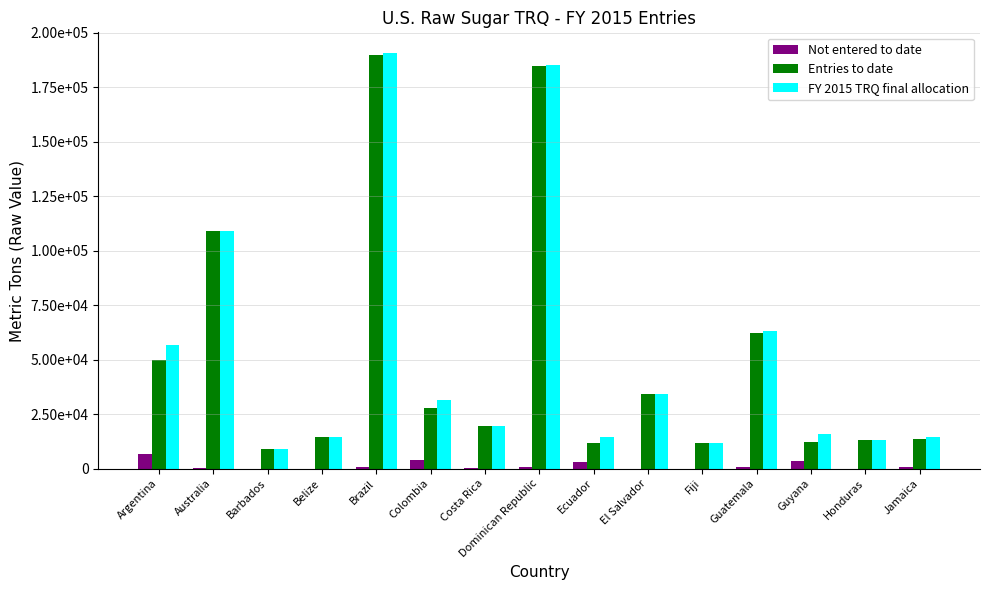

The Entries to date series shows 9205 at Barbados. True or false?

True